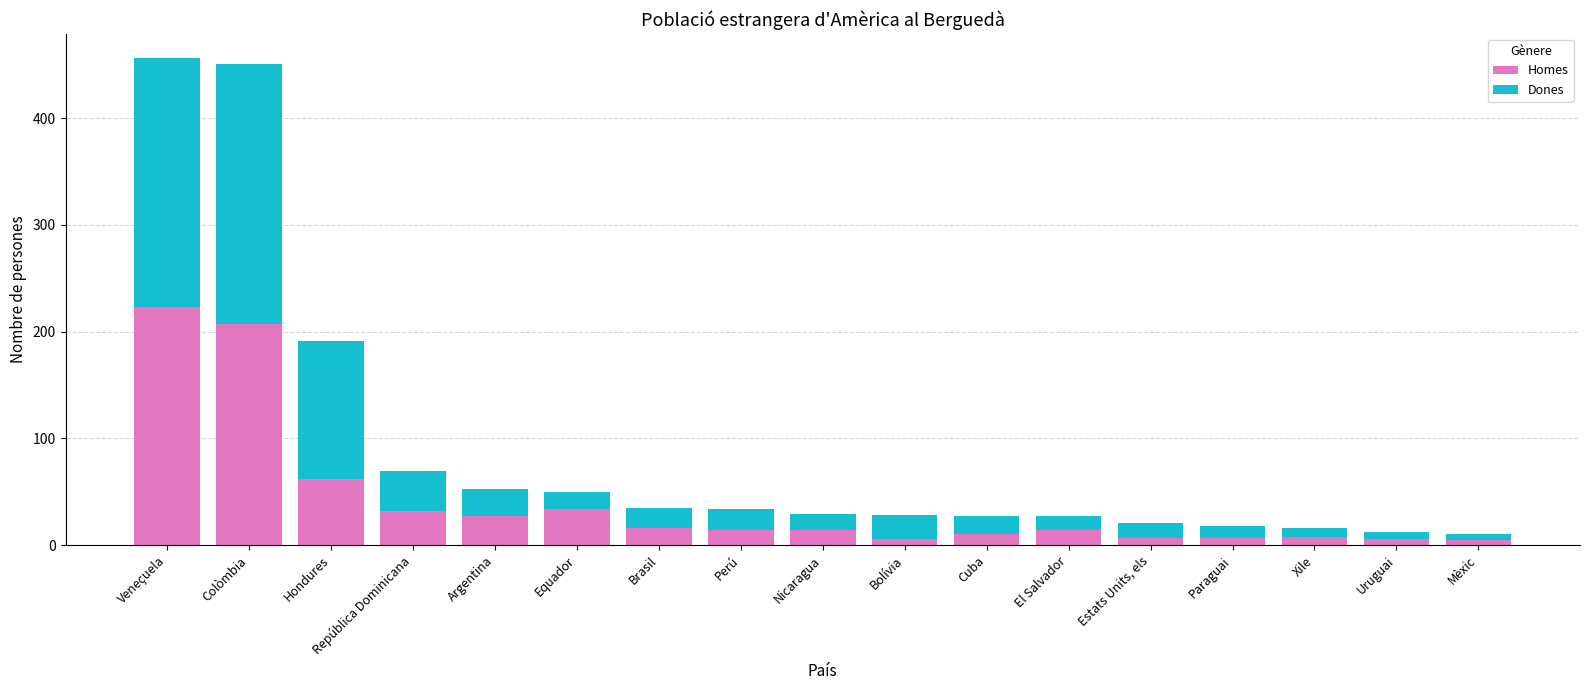

What is the value of the Homes bar at the 2nd from the left?

207